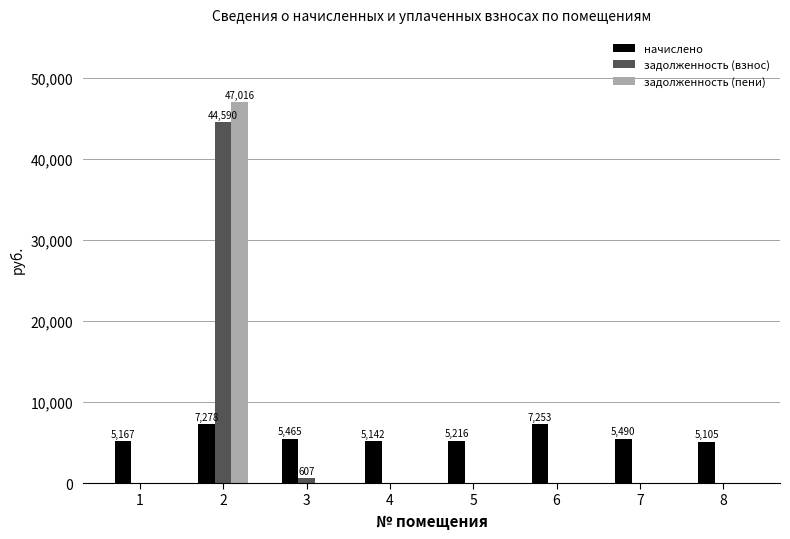

What is the maximum value for задолженность (пени)?

47015.7